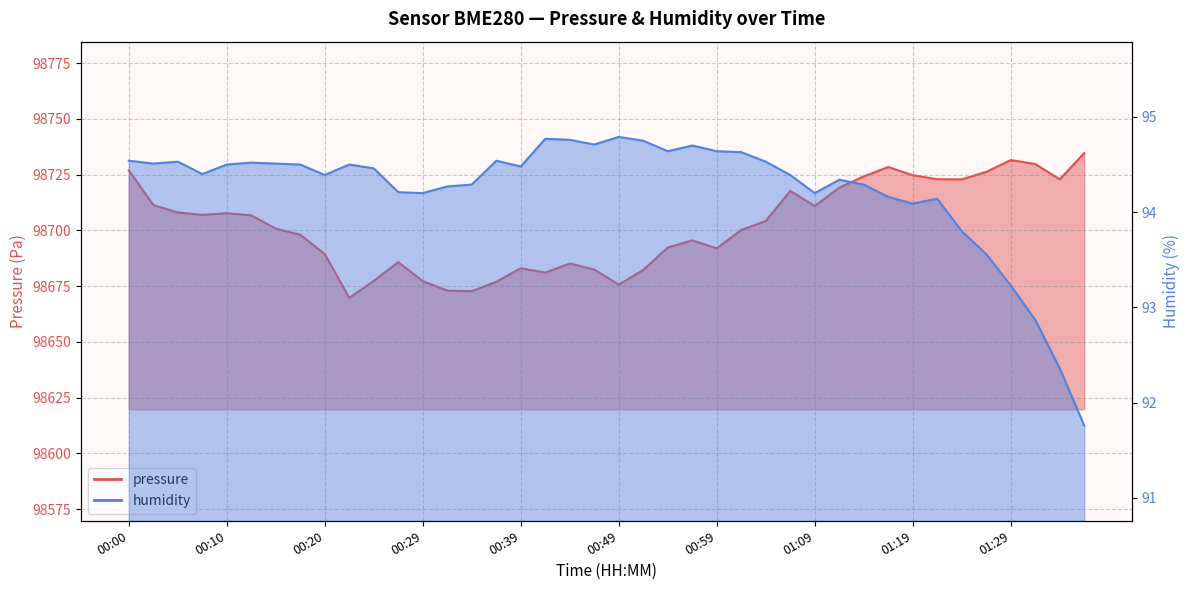

Which series has the largest range (max minus min)?

pressure